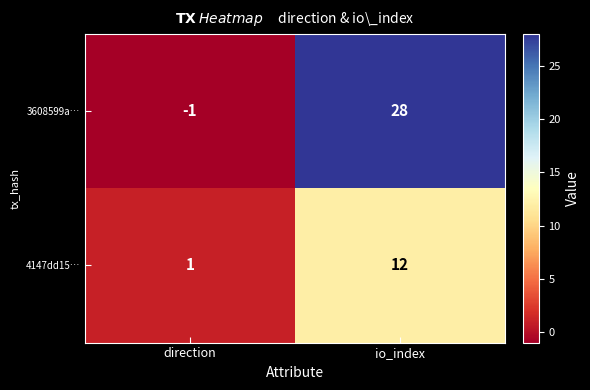

Reading left to right, extract all data points from this chart.

3608599a…: direction=-1	io_index=28
4147dd15…: direction=1	io_index=12